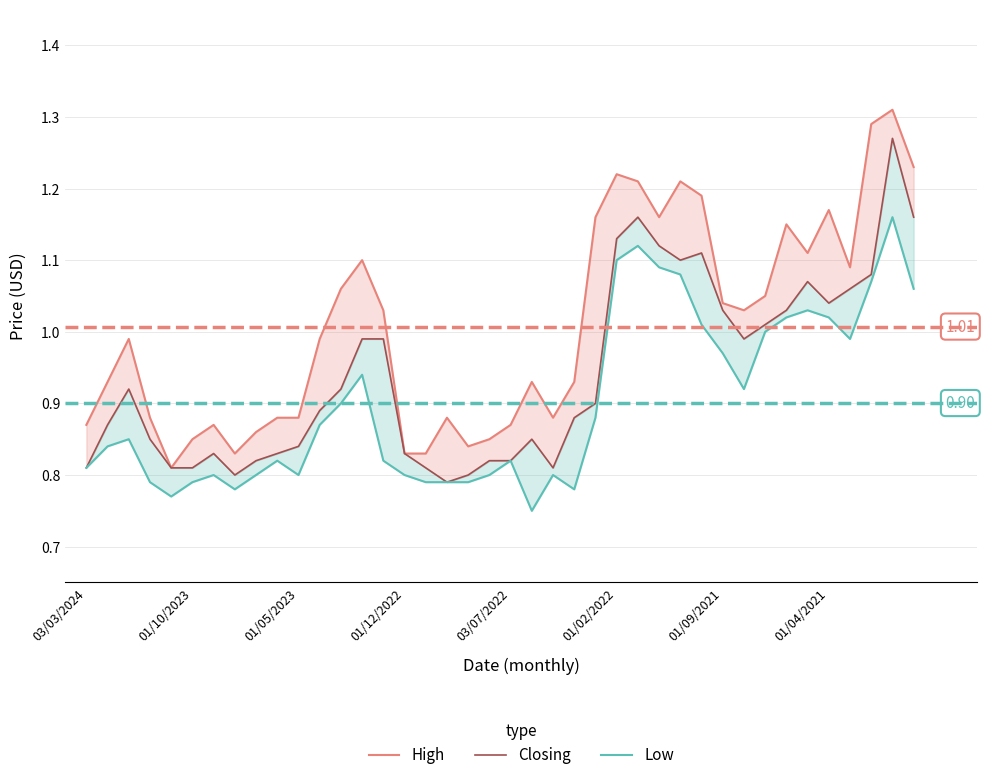

At 14, list the series in order from largest to smallest.

High, Closing, Low